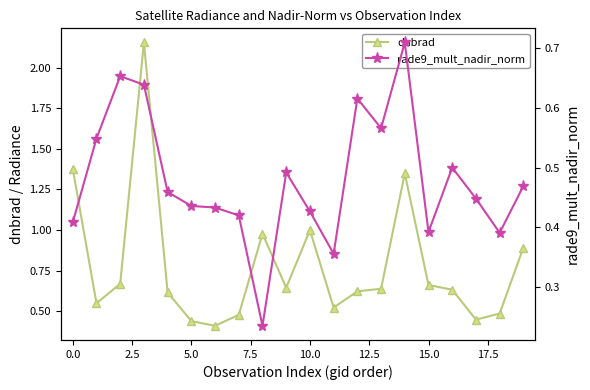

The dnbrad series shows 0.5 at 10.0. True or false?

False